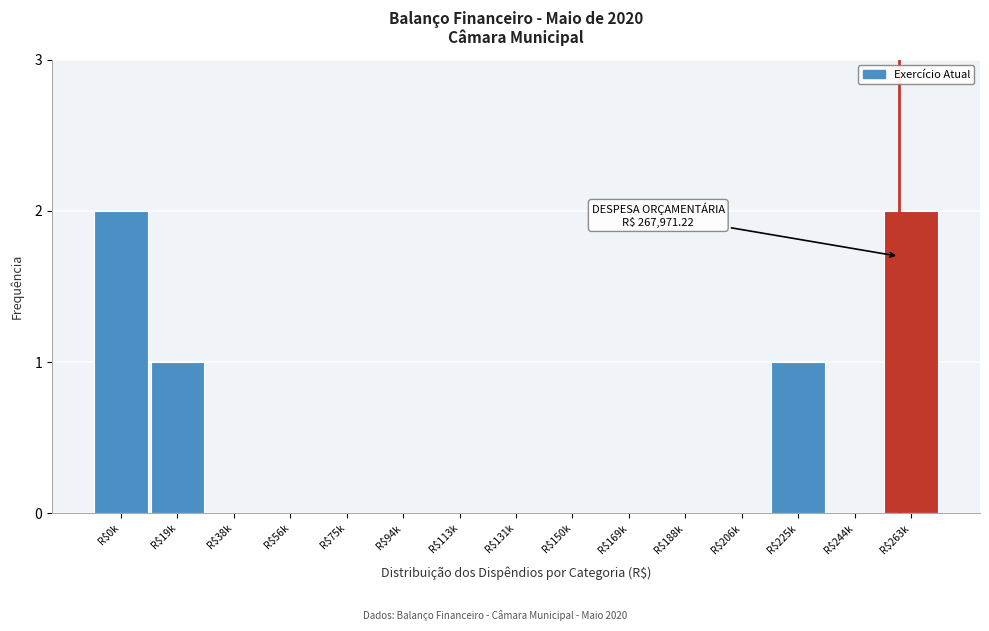

The value at R$56k is 1. True or false?

False